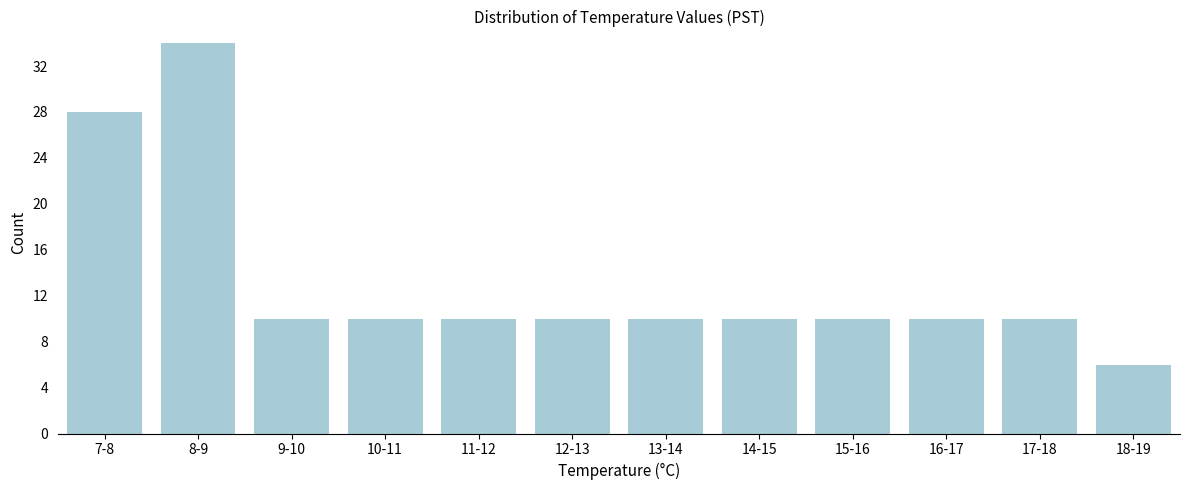

Reading right to left, what are all the values shown in this chart?

6	10	10	10	10	10	10	10	10	10	34	28